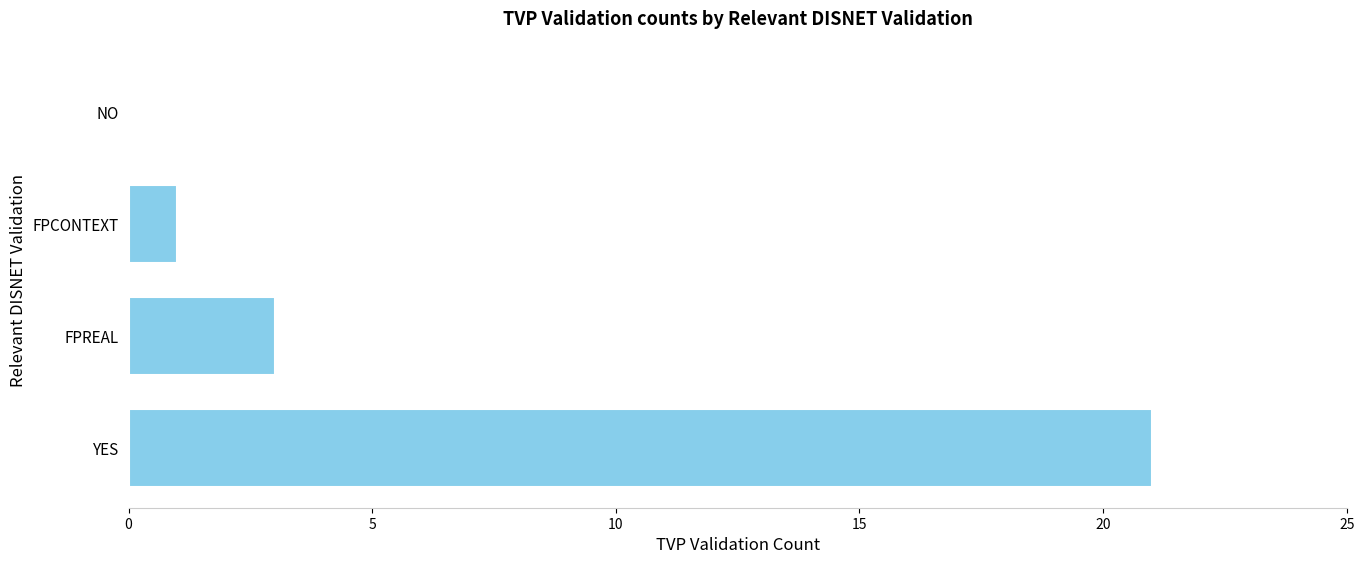

Approximately how many times larger is the value at FPREAL compared to FPCONTEXT?

3.0